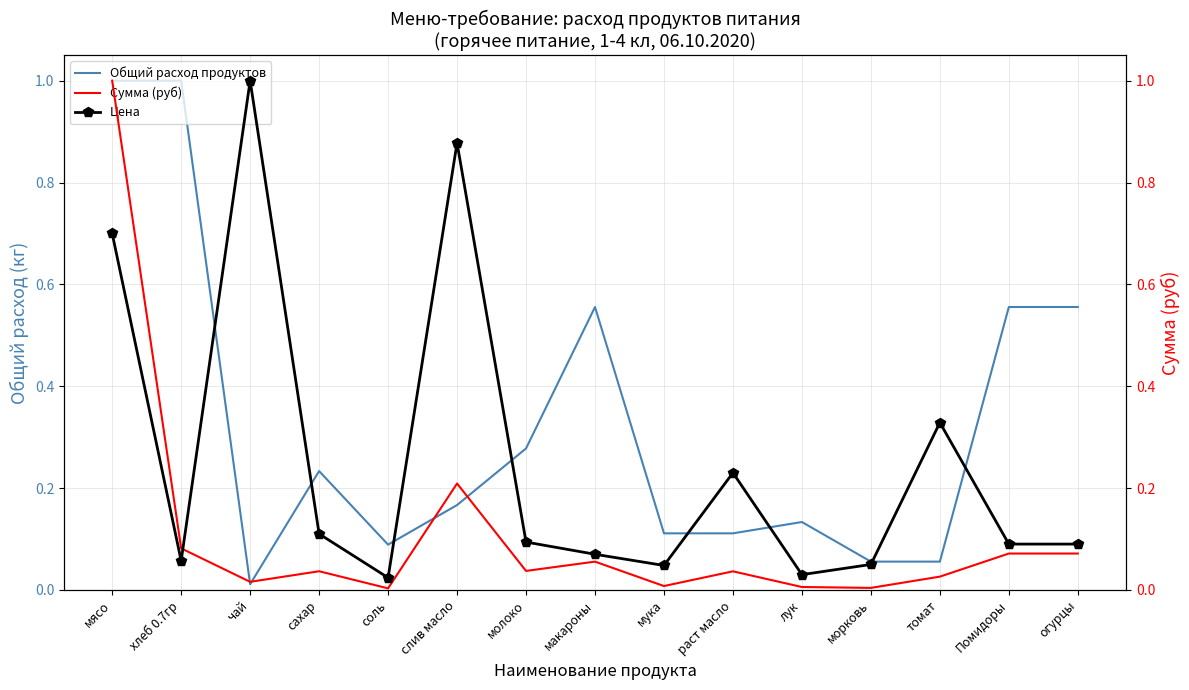

What is the difference between the maximum and second lowest values in the Сумма (руб) series?

1.0